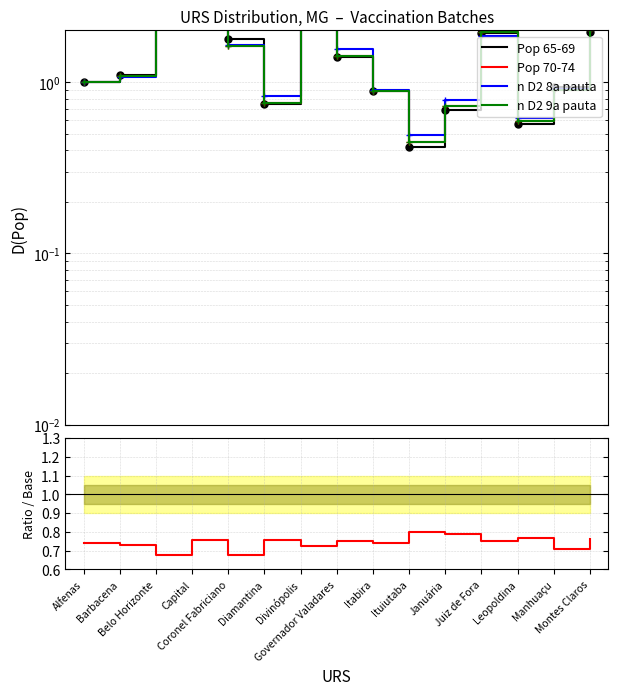

Which series has the widest spread of values?

Pop 65-69